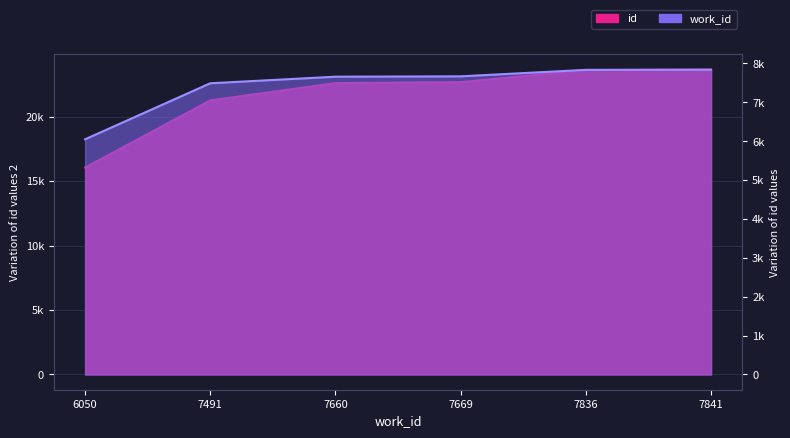

What is the value of the work_id point at the 2nd from the left?

7491